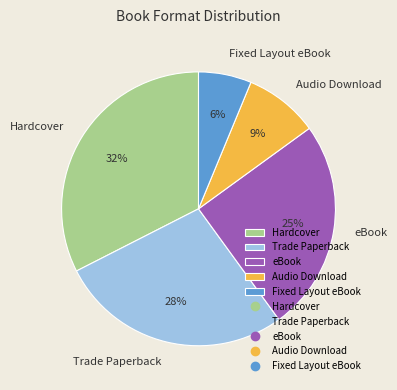

Which slice is the largest?

Hardcover